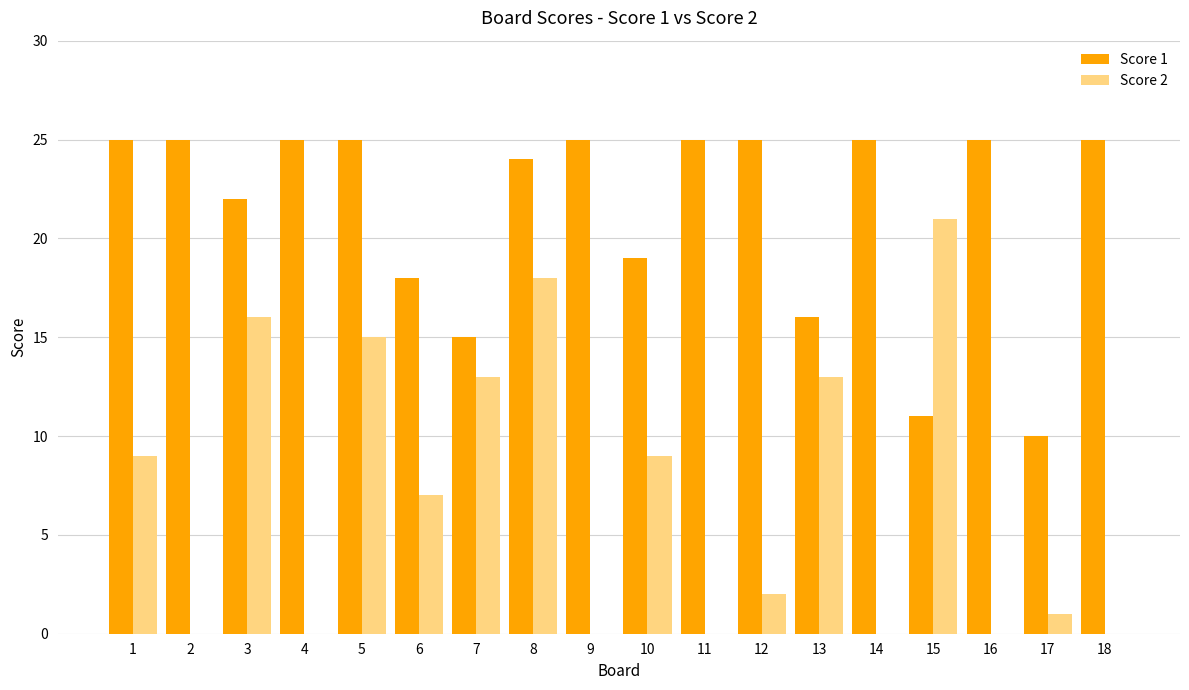

Count the number of categories in the chart.

18